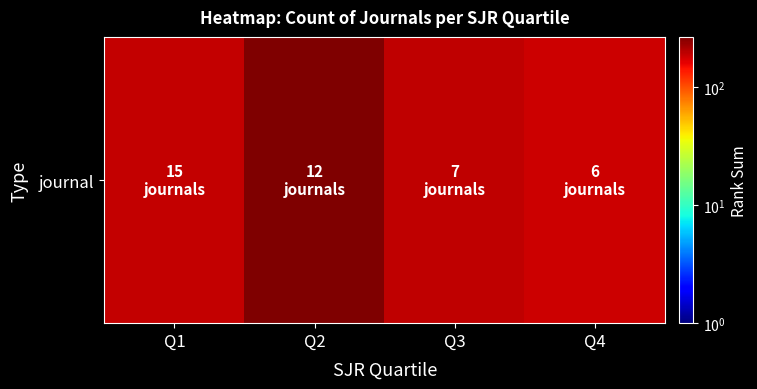

What is the greatest value displayed?

268